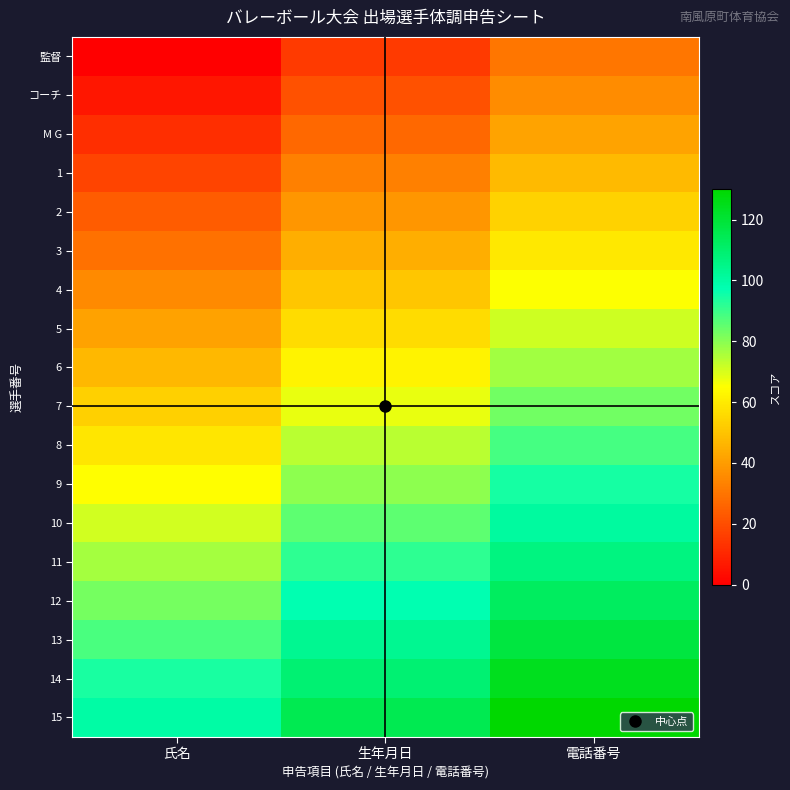

What is the maximum value shown in the chart?

130.0